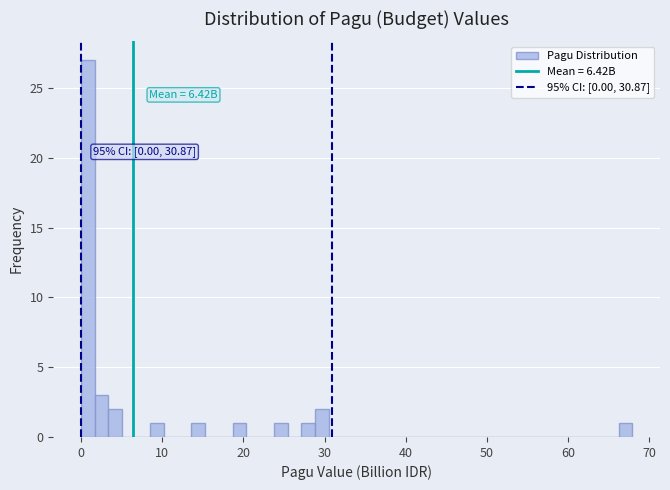

Read against the x-axis, roughly where is the centre of the tallest bar?

1